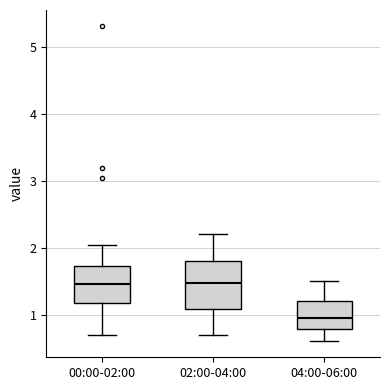

Which box's median line is the lowest?

04:00-06:00